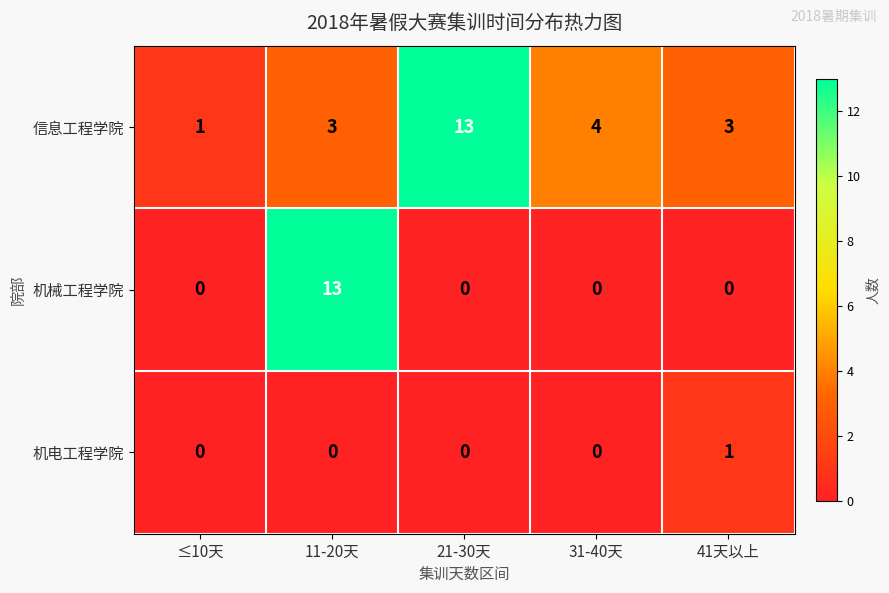

Is the value of 机电工程学院 at ≤10天 greater than the value of 信息工程学院 at 21-30天?

No